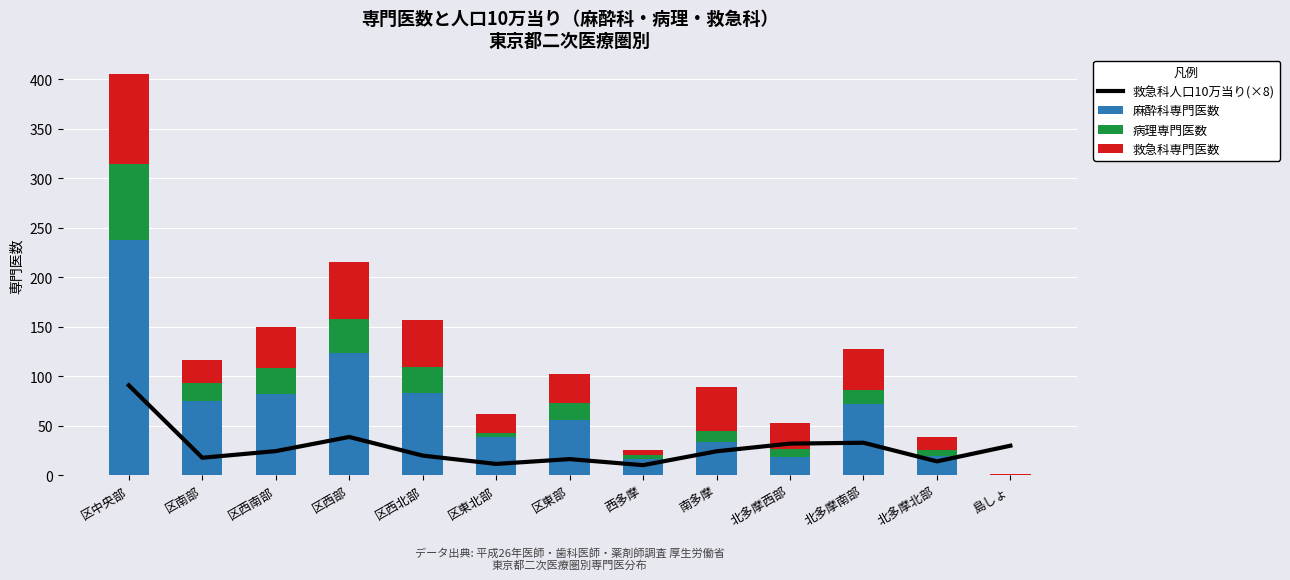

What value does the 救急科人口10万当り(×8) series have at 北多摩北部?

14.1